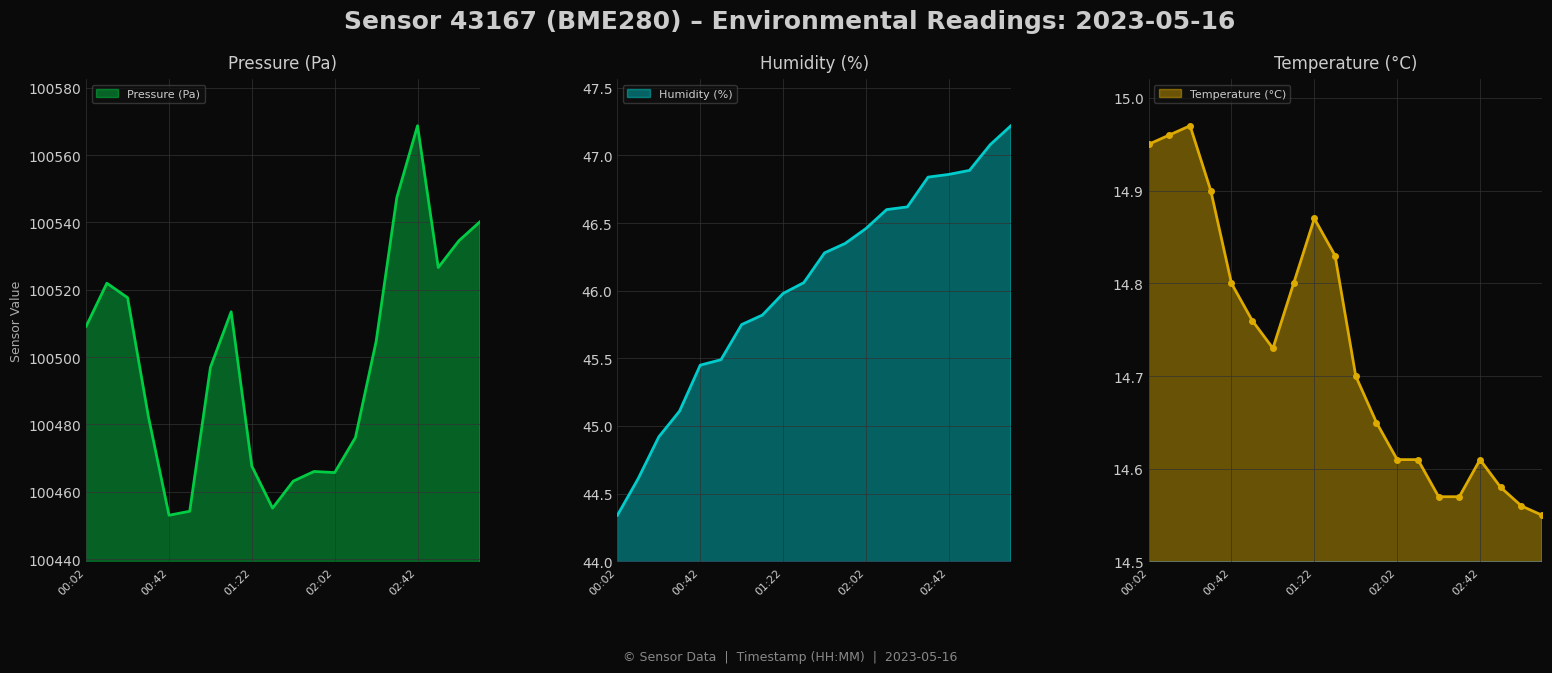

Where does the pressure series first go above 100504?

00:02